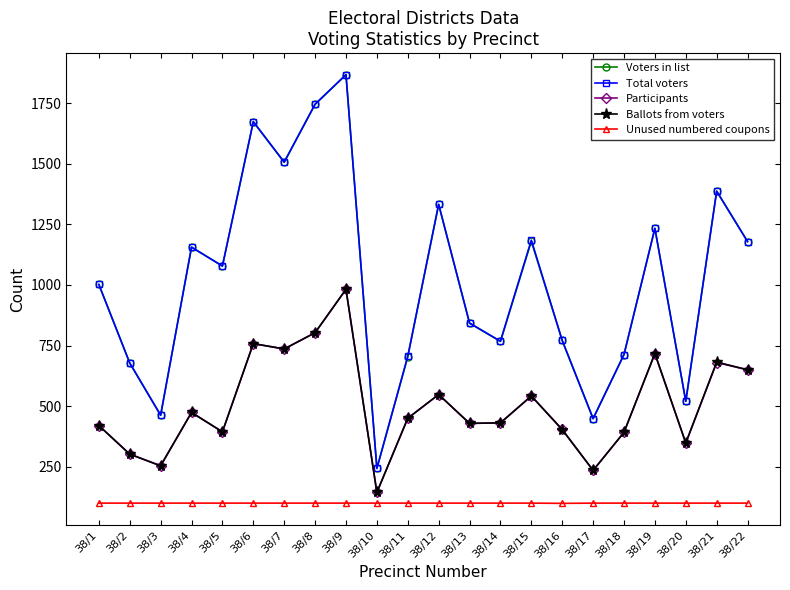

What is the smallest value displayed?

99